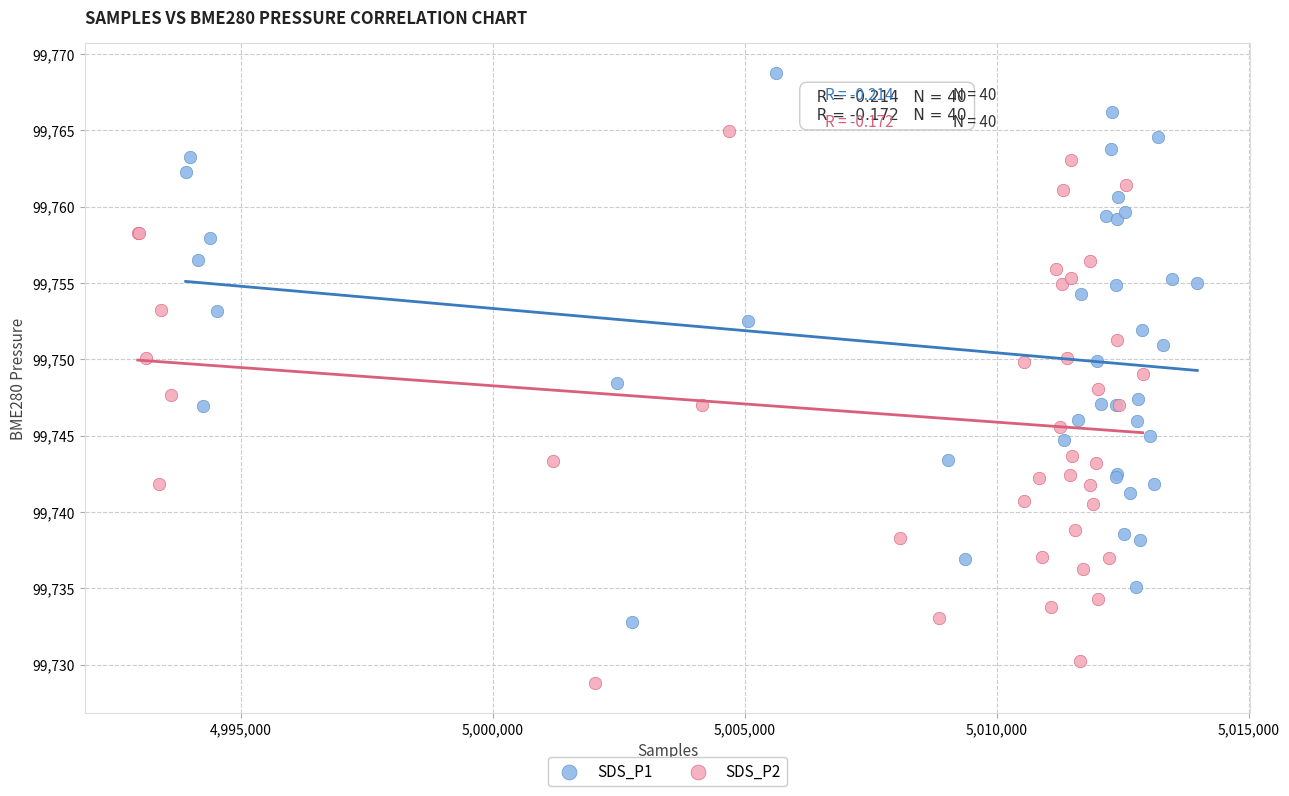

Which series contains the lowest Y value?

SDS_P2